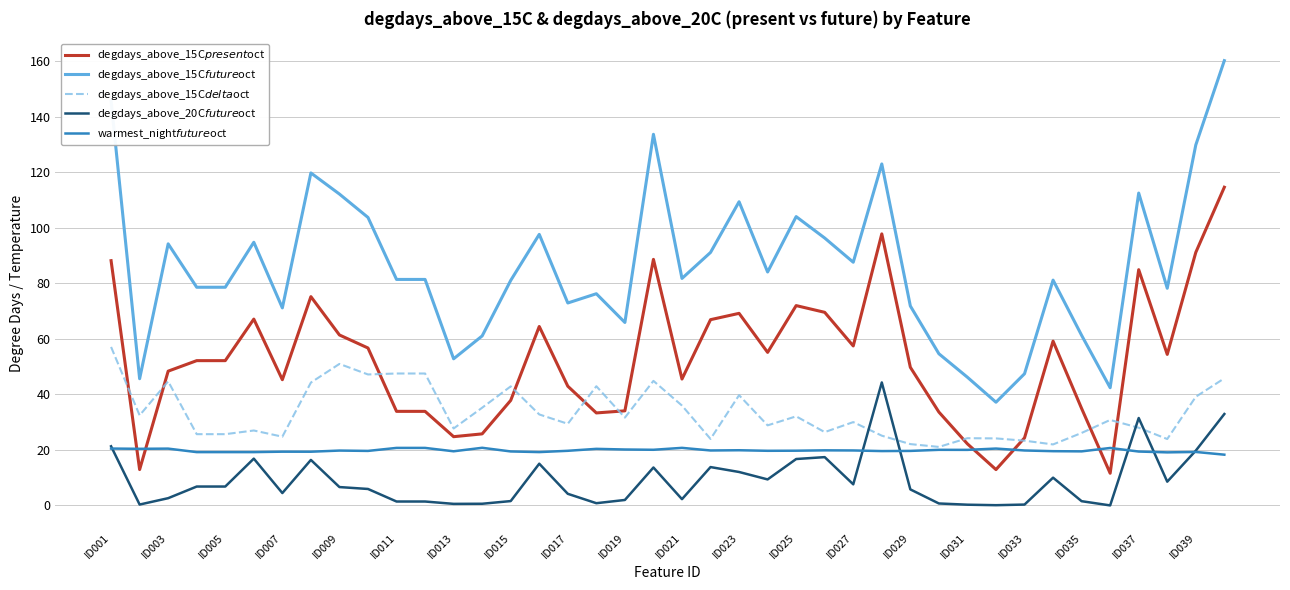

What is the greatest value displayed?

160.3